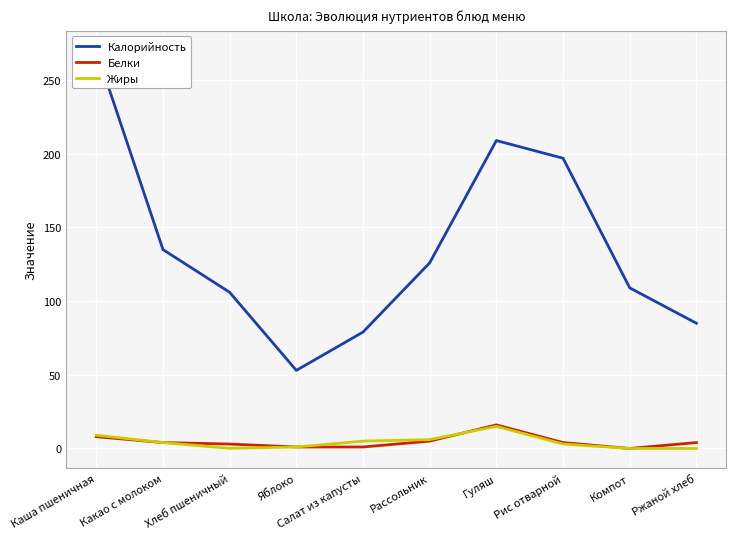

Which series has the largest range (max minus min)?

Калорийность